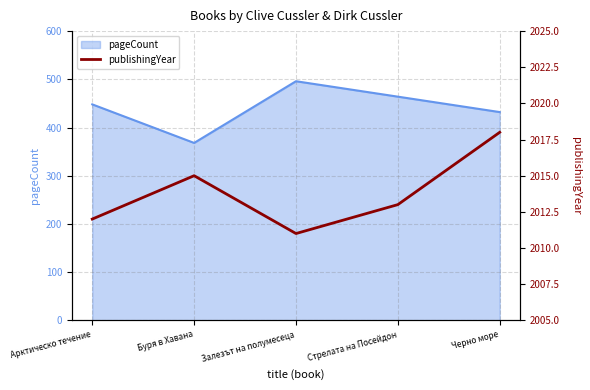

Rank the categories by pageCount value from highest to lowest.

Залезът на полумесеца, Стрелата на Посейдон, Арктическо течение, Черно море, Буря в Хавана